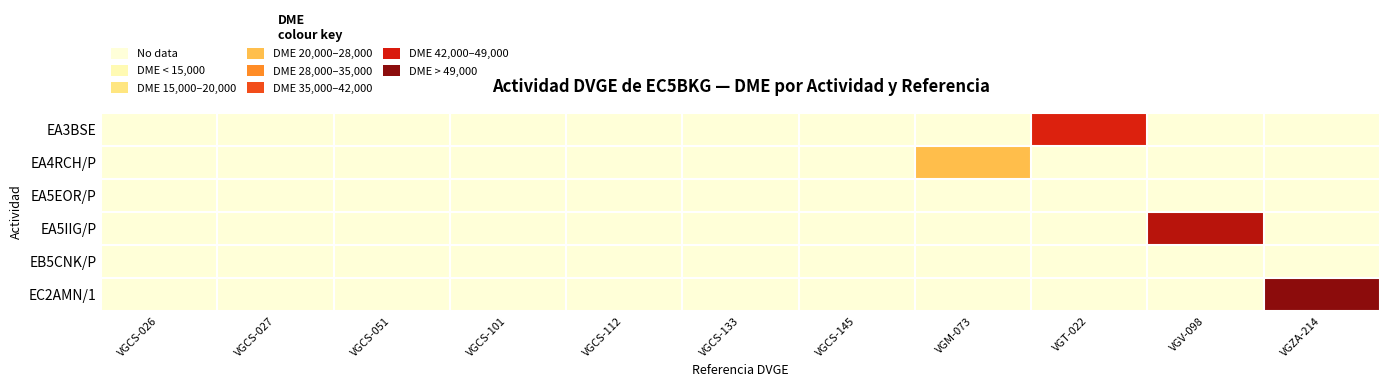

How many distinct data groups are displayed?

6